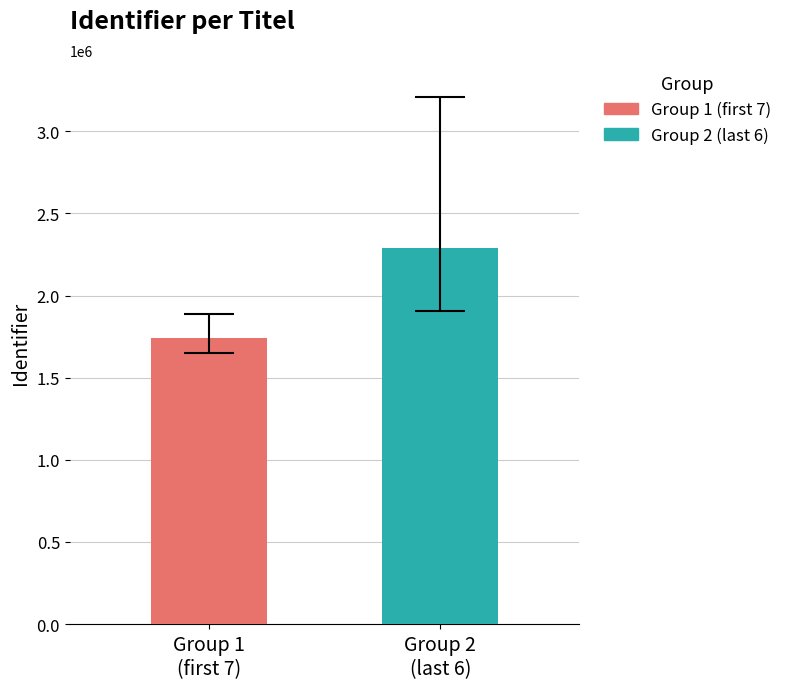

Rank the series by their average value, from lowest to highest.

Group 1 (first 7), Group 2 (last 6)